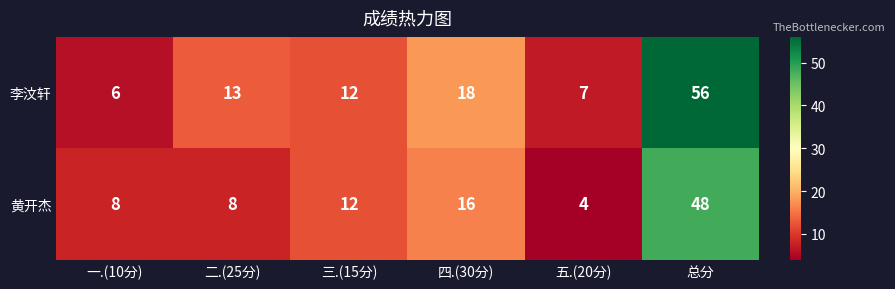

What value does the 李汶轩 series have at 五.(20分), to the nearest 5?

5